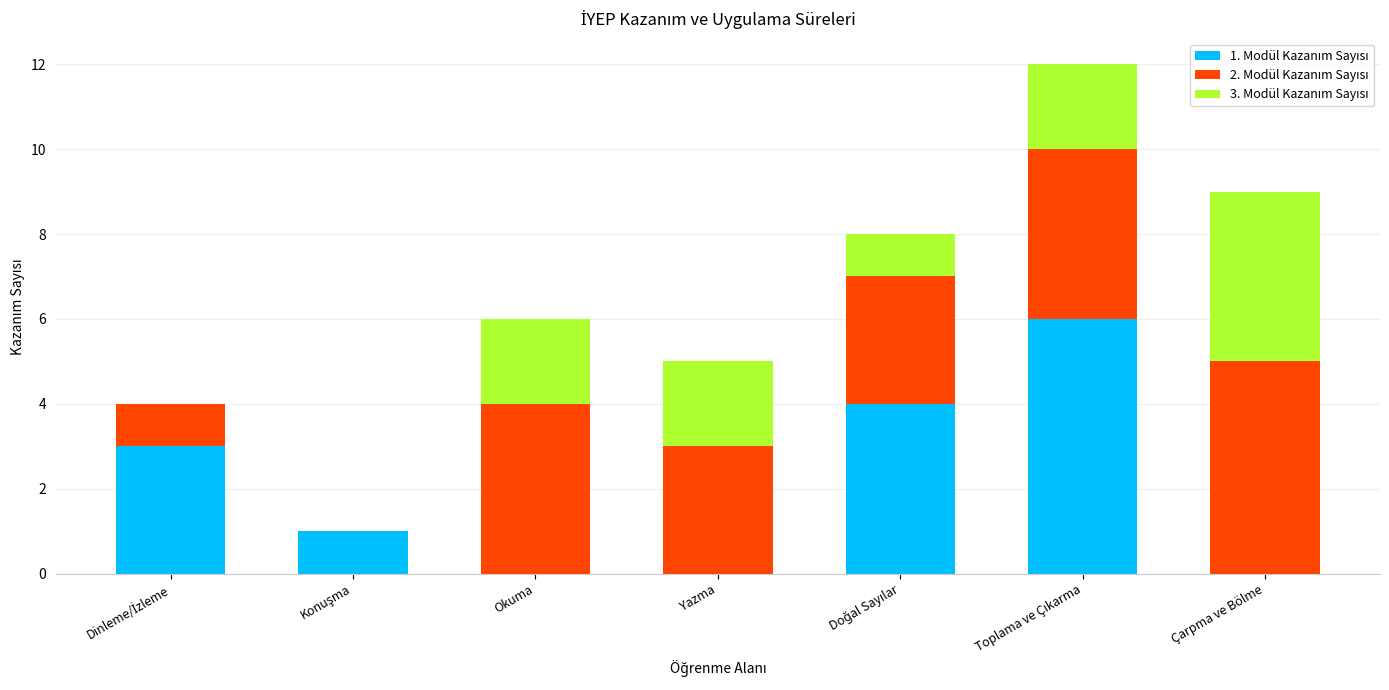

Does the chart contain stacked bars?

Yes